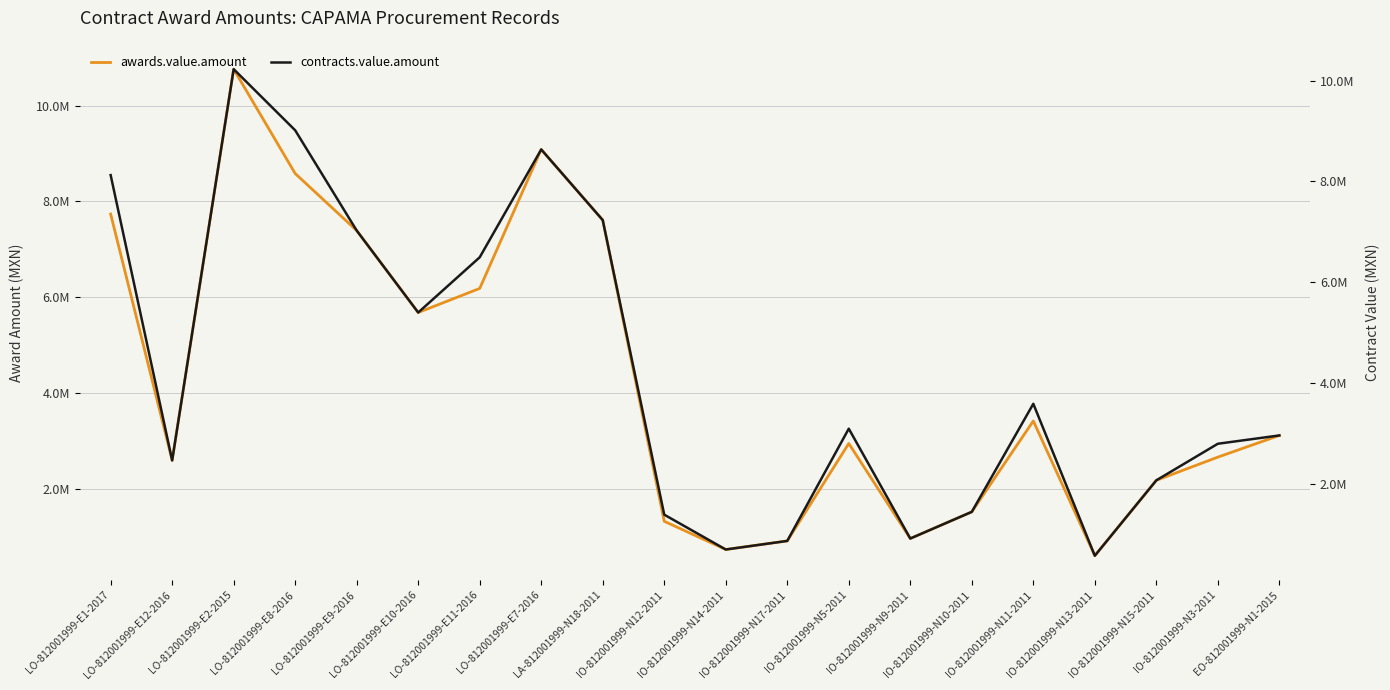

Which category has the lowest value in the contracts.value.amount series?

IO-812001999-N13-2011